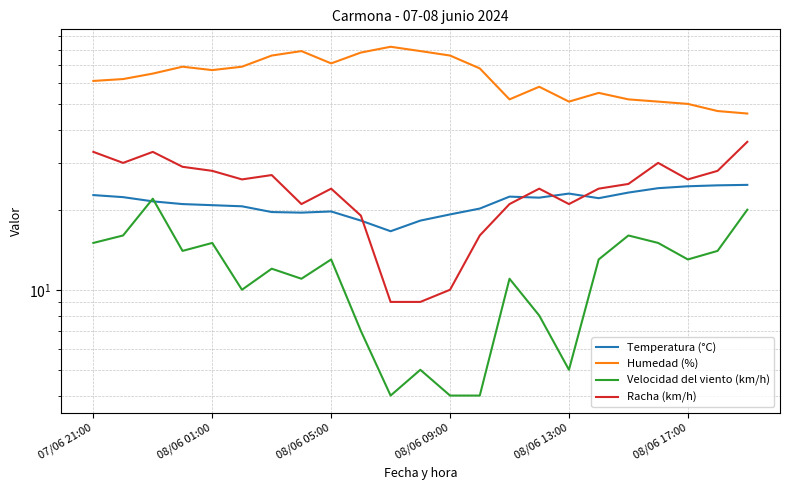

Which has a higher value, 08/06 17:00 or 19?

19